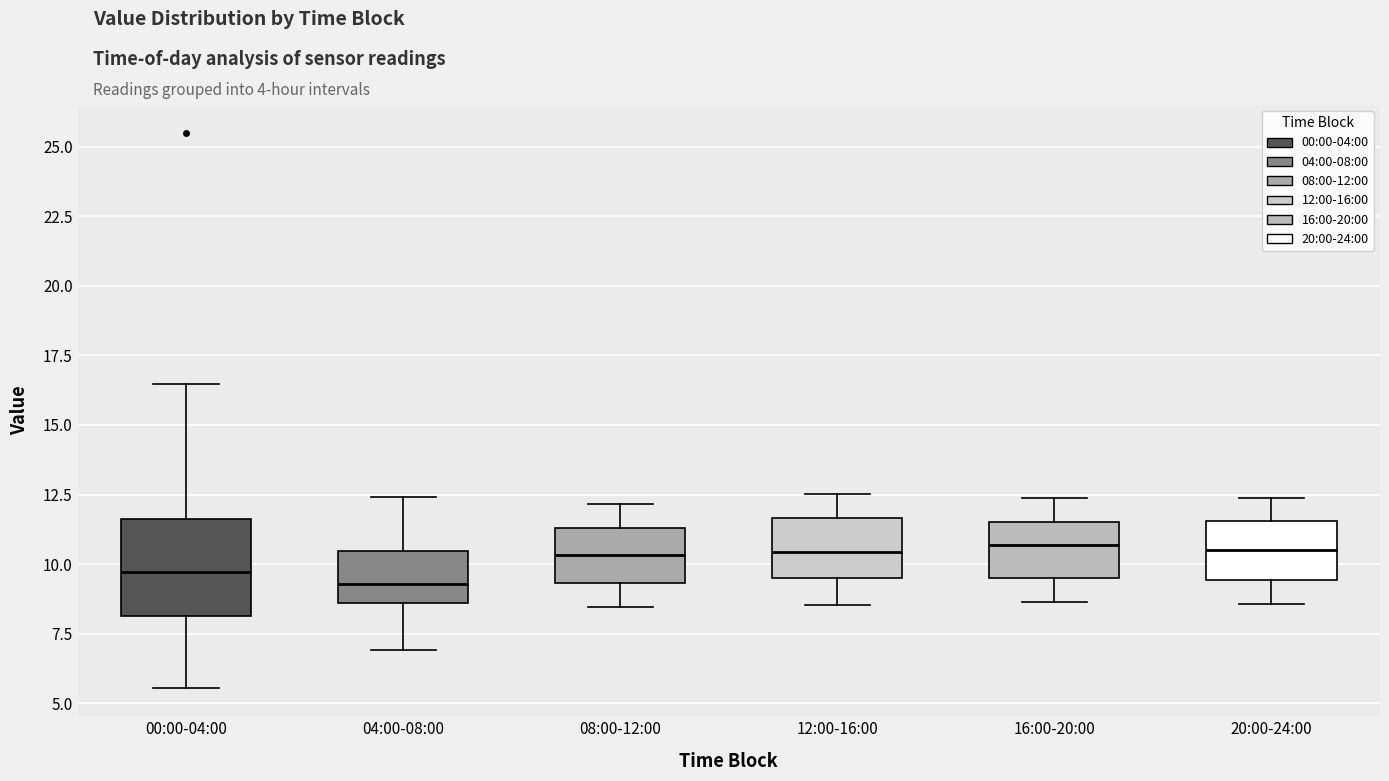

Reading left to right, transcribe this box plot: for each box, give where its median line is, the range the box spans, and where its two whiskers end, as read against the y-axis. The values are not printed on the chart, so give them approximately, as read against the axis.

00:00-04:00: median 9.5, box 8.0 to 11.5, whiskers 5.5 to 16.5
04:00-08:00: median 9.5, box 8.5 to 10.5, whiskers 7.0 to 12.5
08:00-12:00: median 10.5, box 9.5 to 11.5, whiskers 8.5 to 12.0
12:00-16:00: median 10.5, box 9.5 to 11.5, whiskers 8.5 to 12.5
16:00-20:00: median 10.5, box 9.5 to 11.5, whiskers 8.5 to 12.5
20:00-24:00: median 10.5, box 9.5 to 11.5, whiskers 8.5 to 12.5